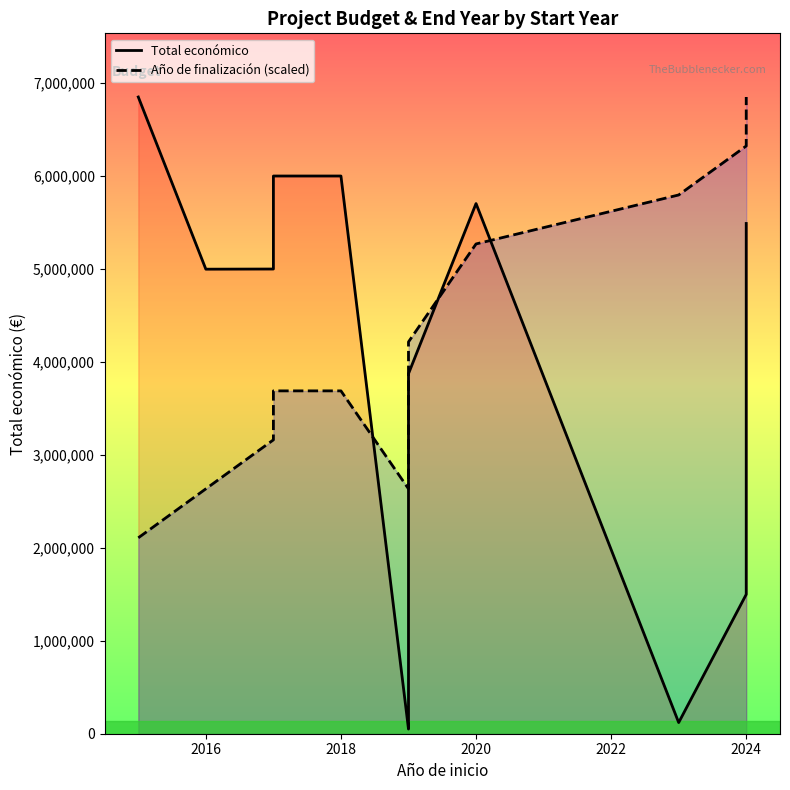

Count the number of categories in the chart.

15